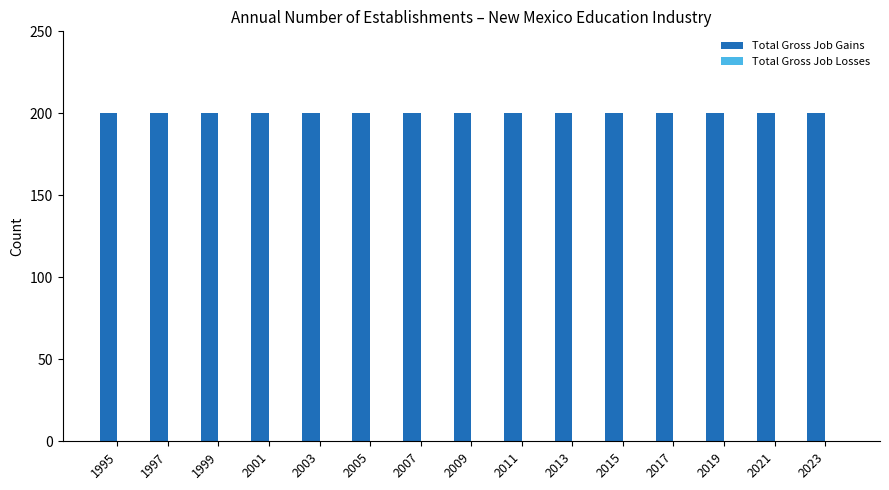

What is the minimum value for Total Gross Job Gains?

200